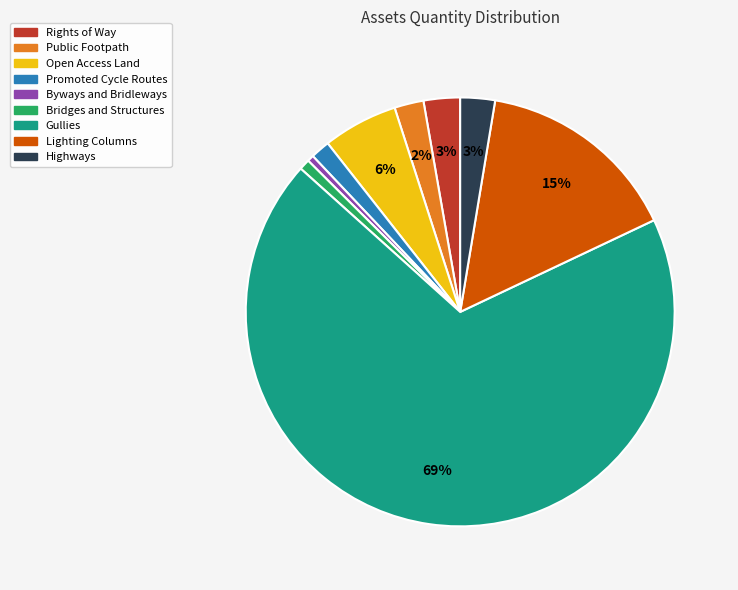

Which slice represents more than half of the pie?

Gullies